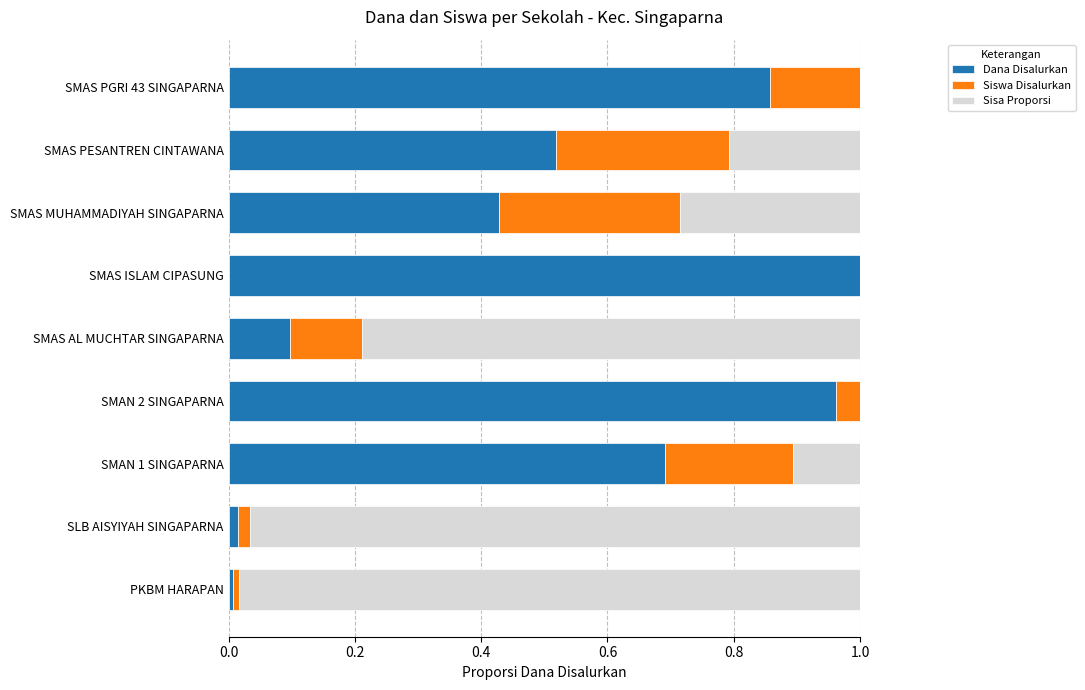

How many series are shown in this chart?

3